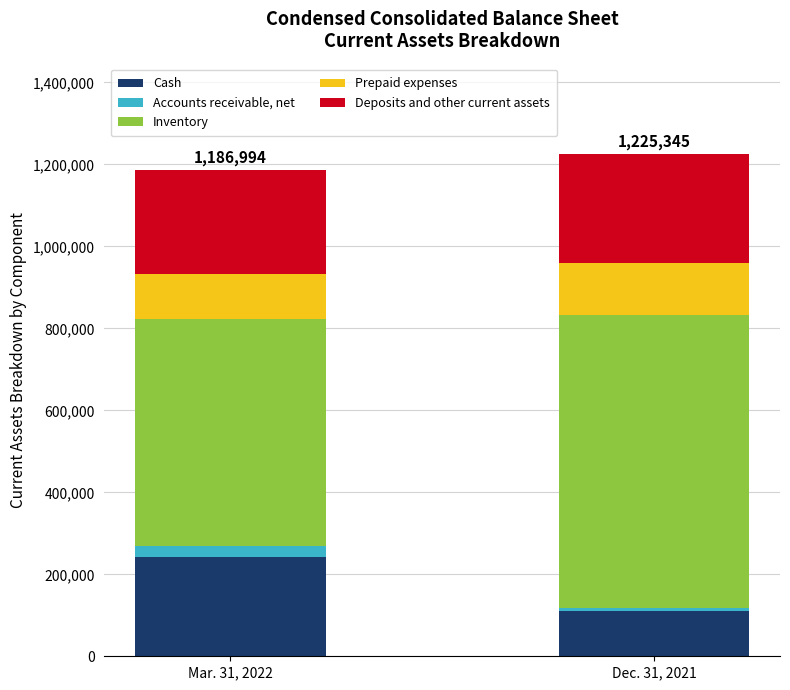

Rank the categories by Cash value from lowest to highest.

Dec. 31, 2021, Mar. 31, 2022